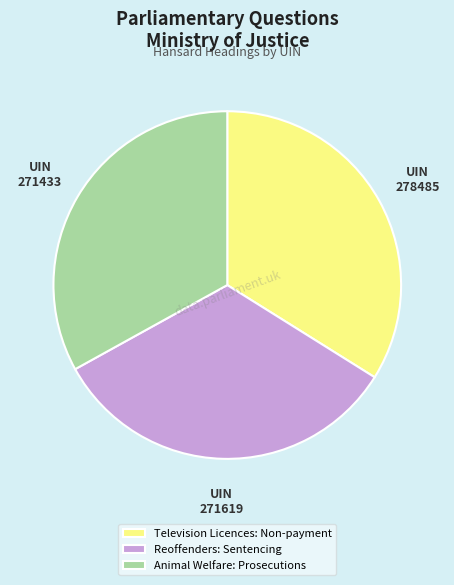

Does Television Licences: Non-payment account for over 50% of the chart?

No